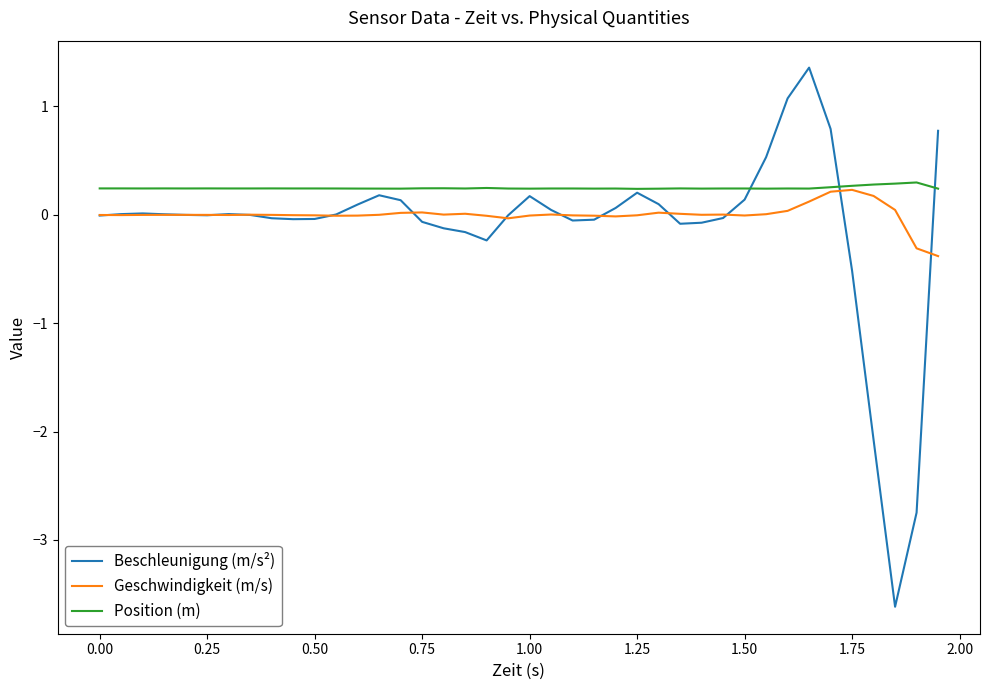

What is the sum of all Position (m) values?

9.9